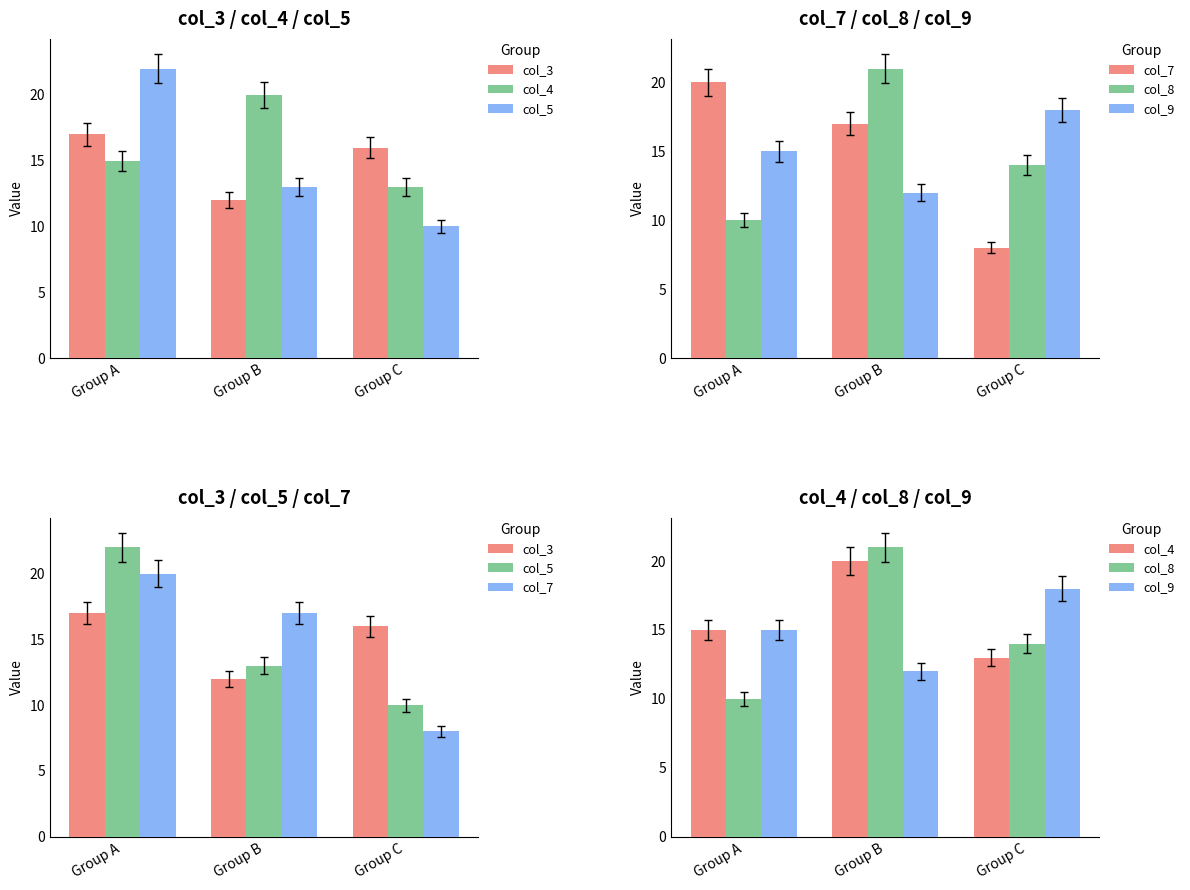

At which label does col_5 reach its minimum?

Group C